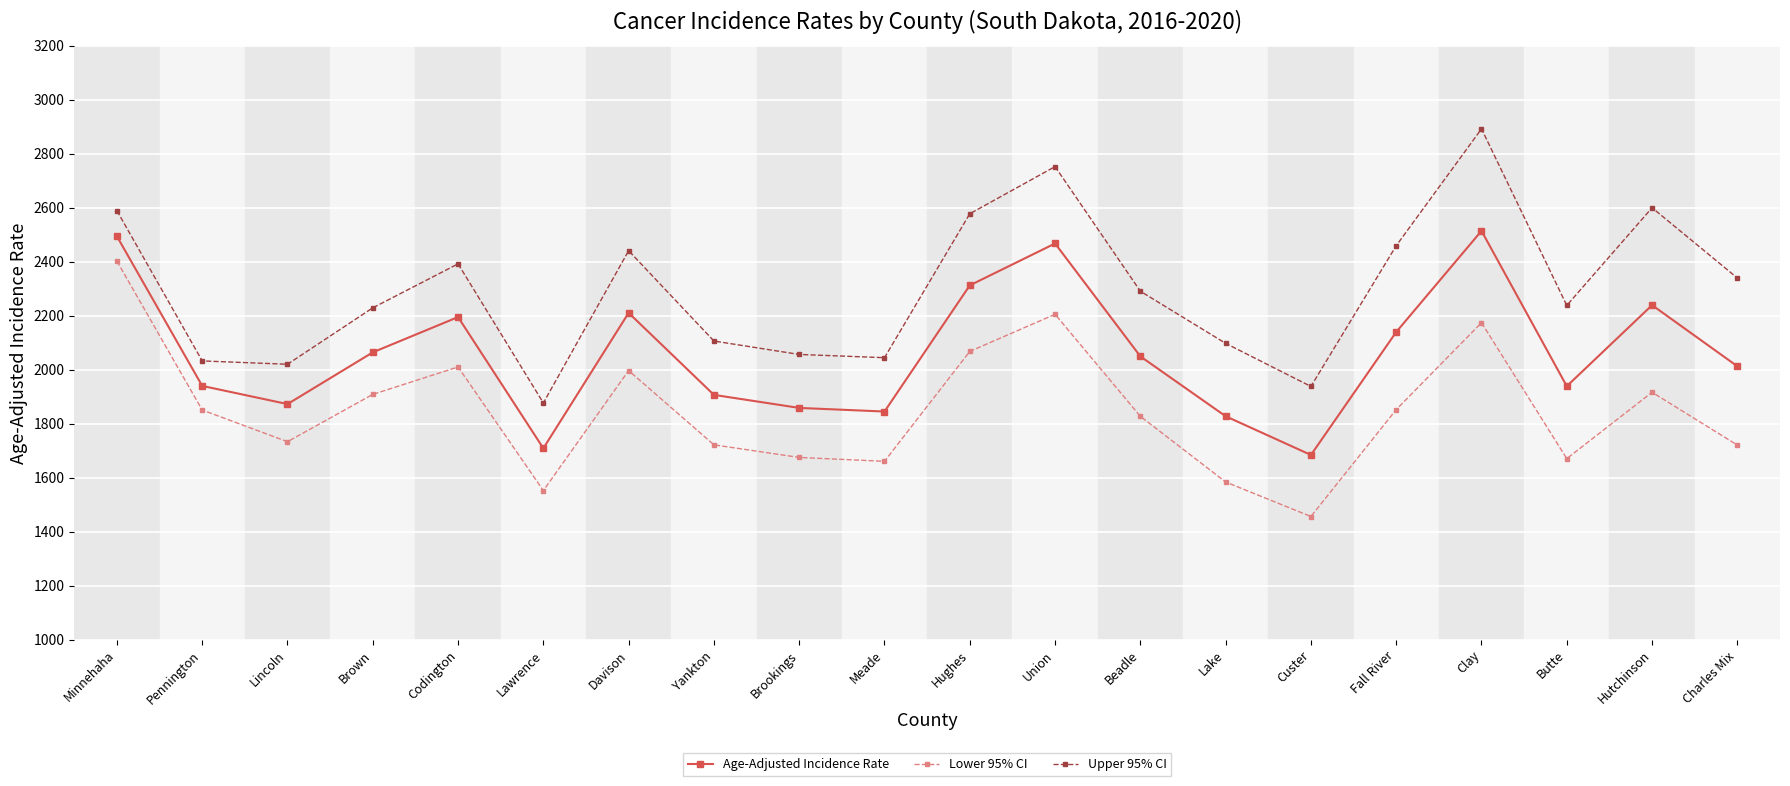

Is it true that Upper 95% CI equals 1423.1 at Fall River?

False